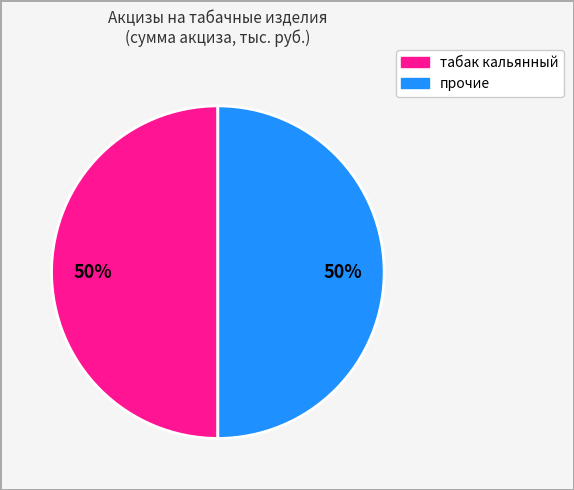

To the nearest percent, what is the average slice percentage?

50%